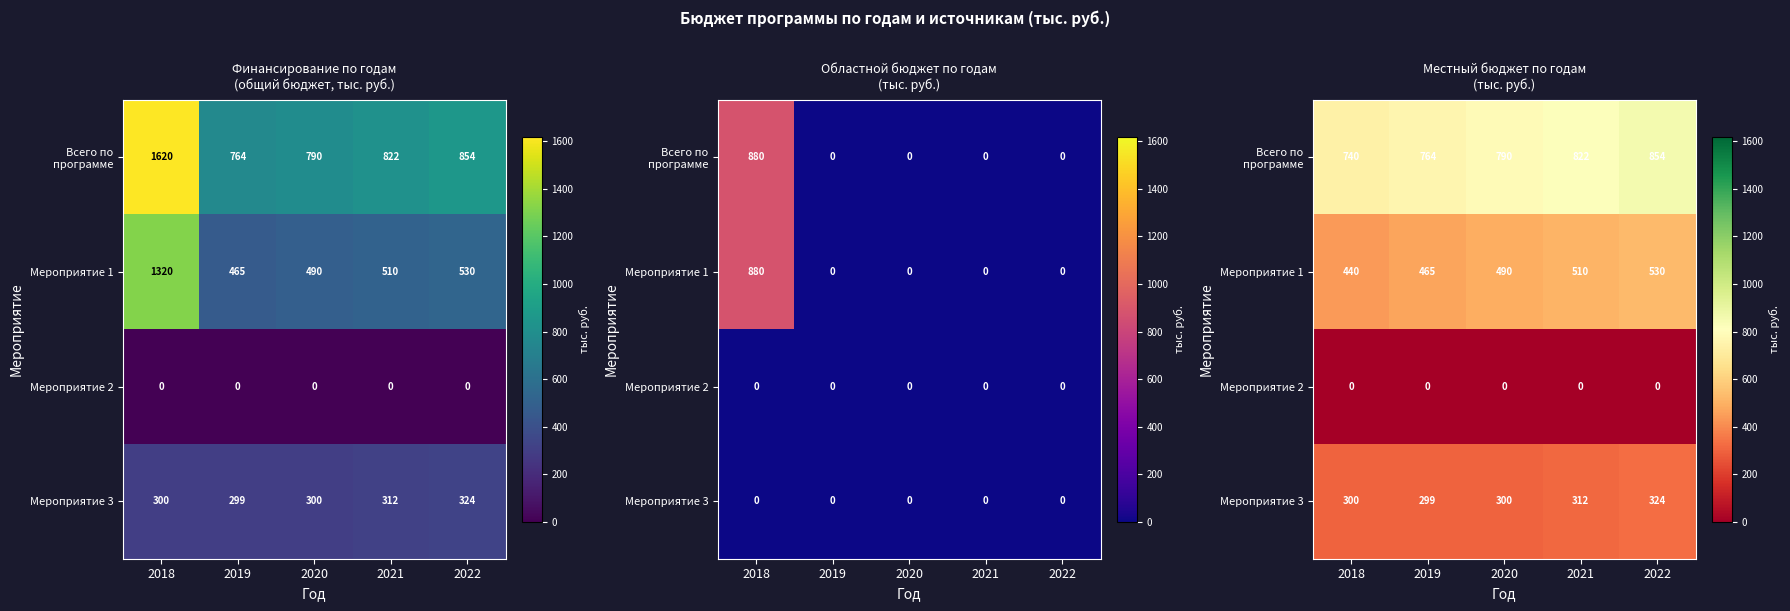

What is the sum of all Всего по программе values?

3970.5